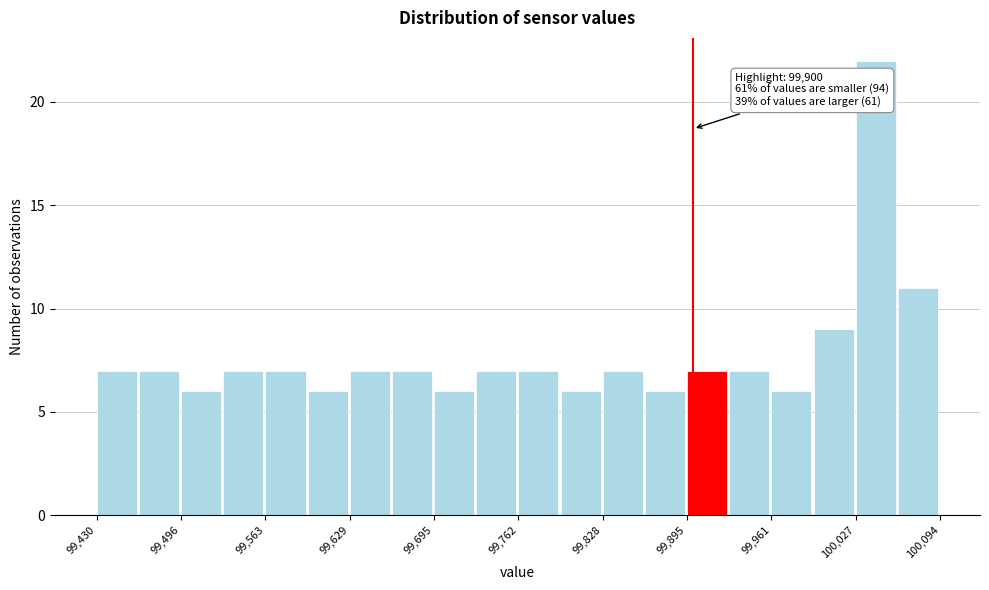

Around what value on the x-axis is the tallest bar? Give the approximate position of its centre, as read against the axis.

100040